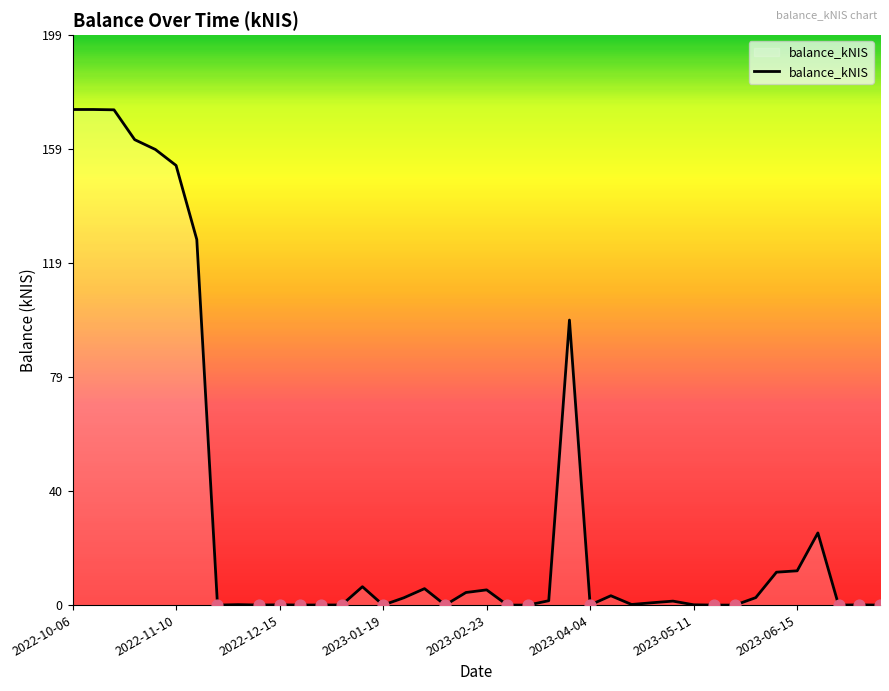

What is the difference between the maximum and minimum values?

172.7